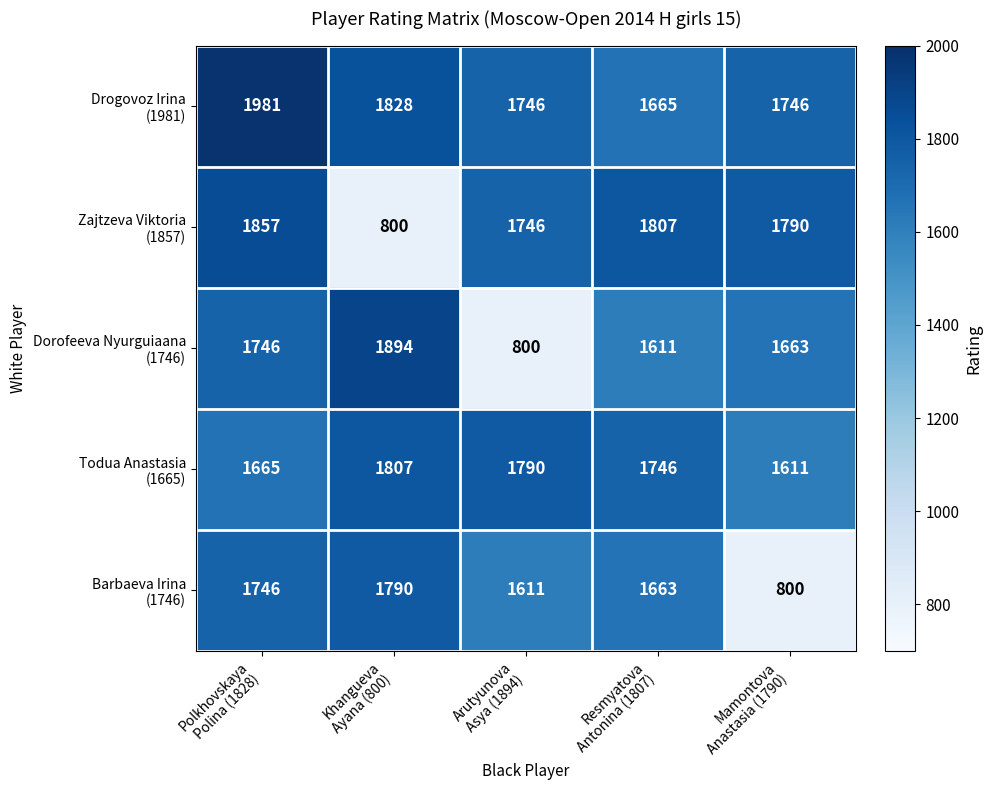

What is the minimum value shown in the chart?

800